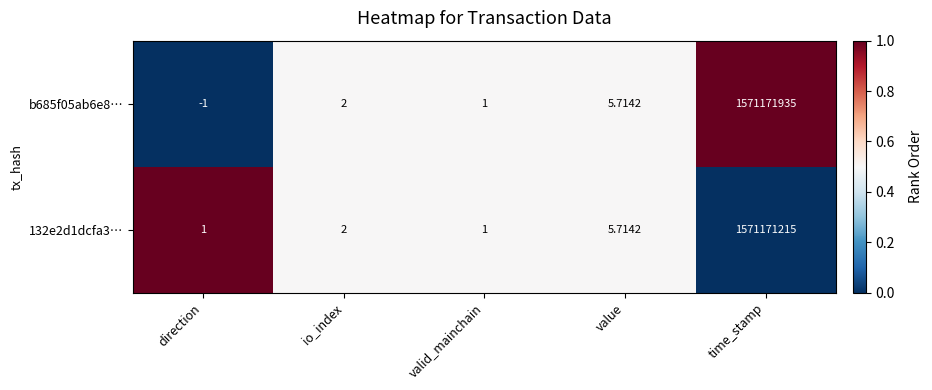

At which category does the chart reach its peak across all series?

time_stamp